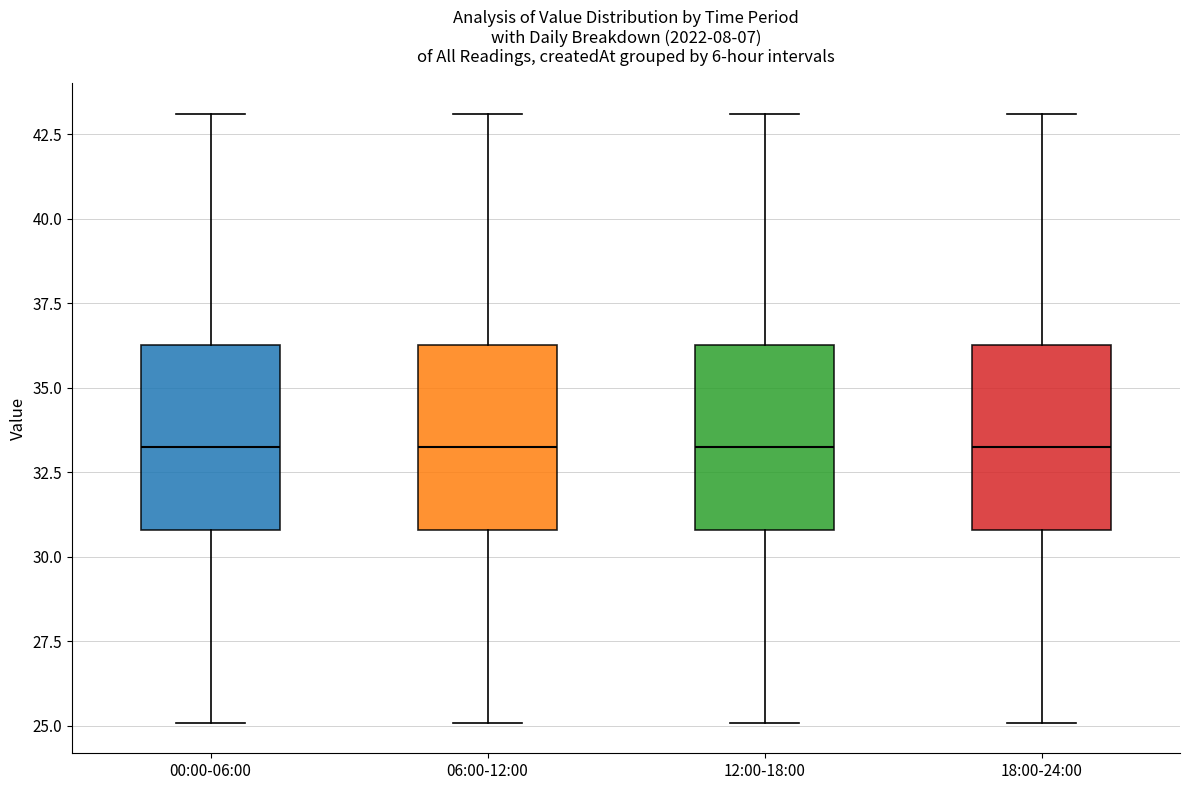

Where does the median line of the box for 06:00-12:00 sit on the y-axis? The values are not printed on the chart, so give them approximately, as read against the axis.

33.5